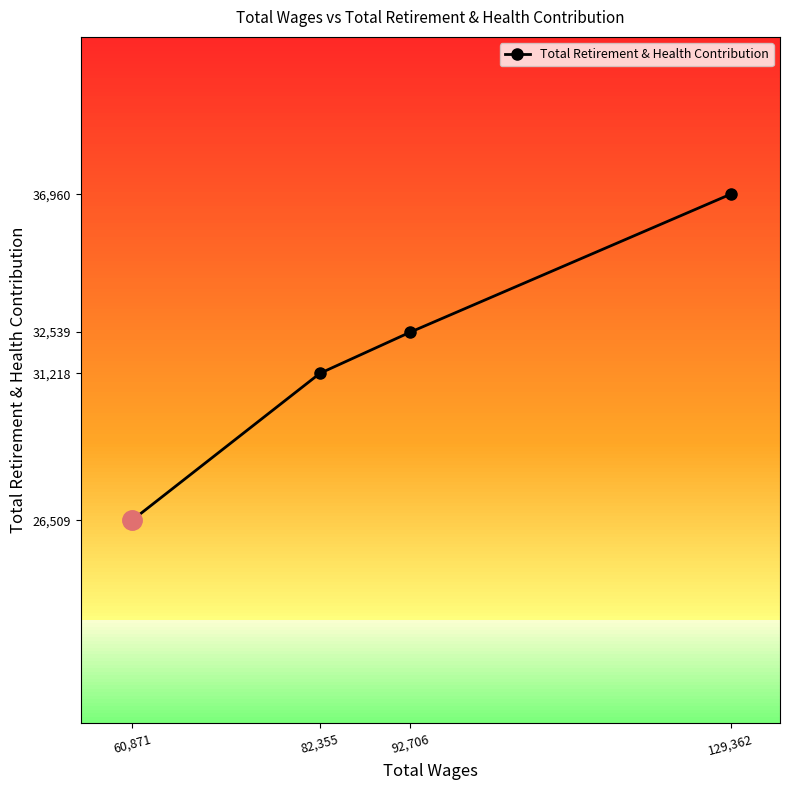

What is the maximum value shown in the chart?

36960